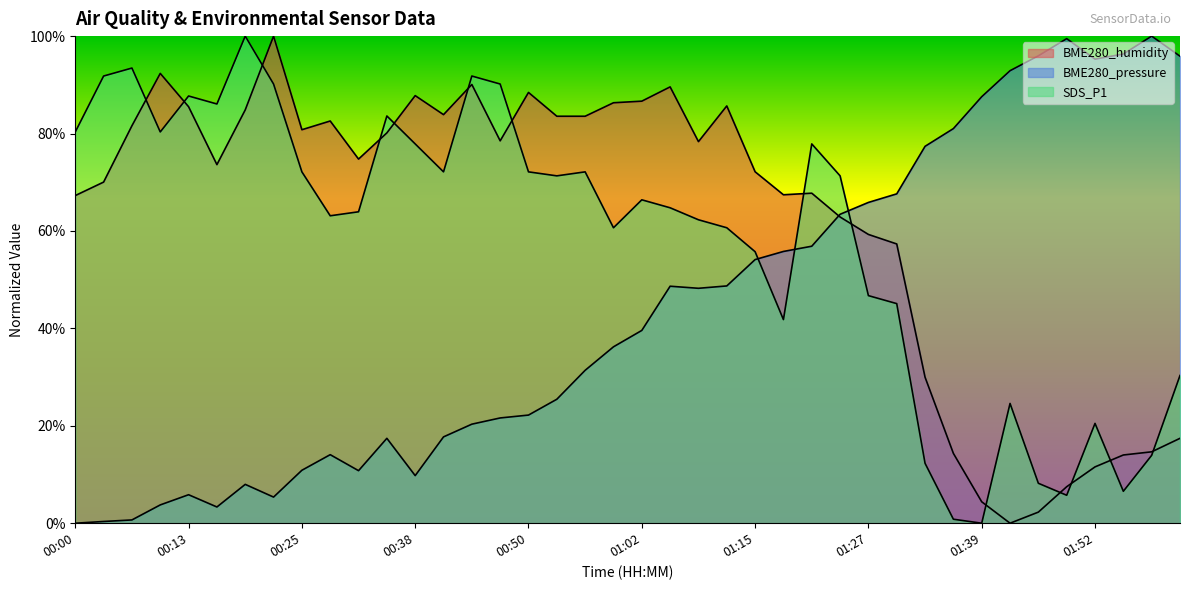

What is the difference between the highest and lowest values at 00:56?

52.2